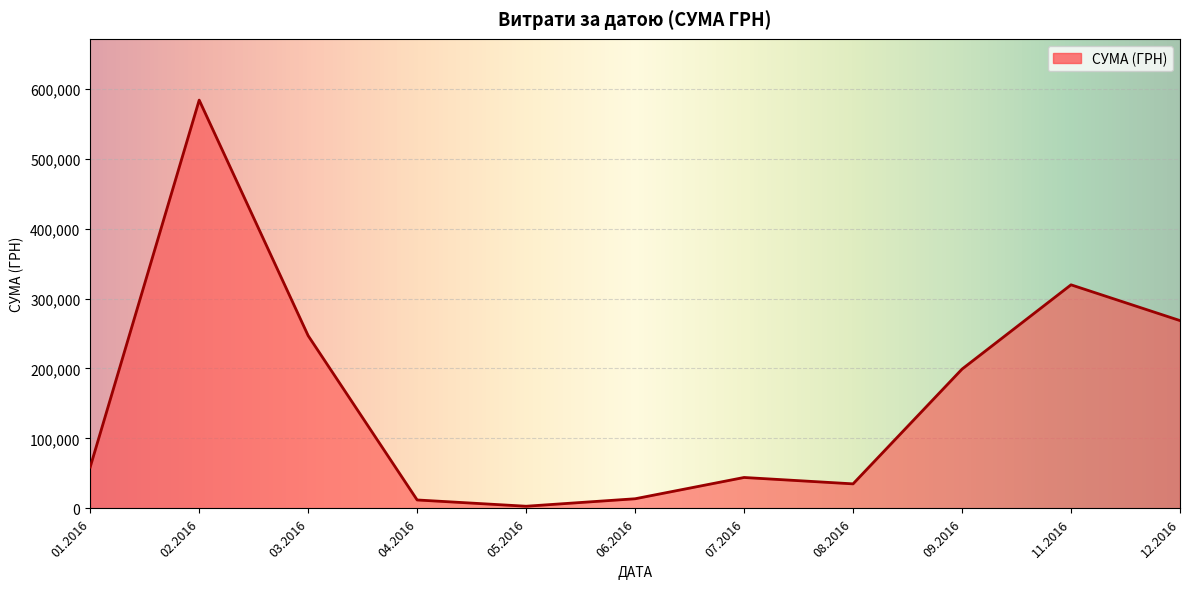

What is the difference between the values at 11.2016 and 03.2016?

72733.0